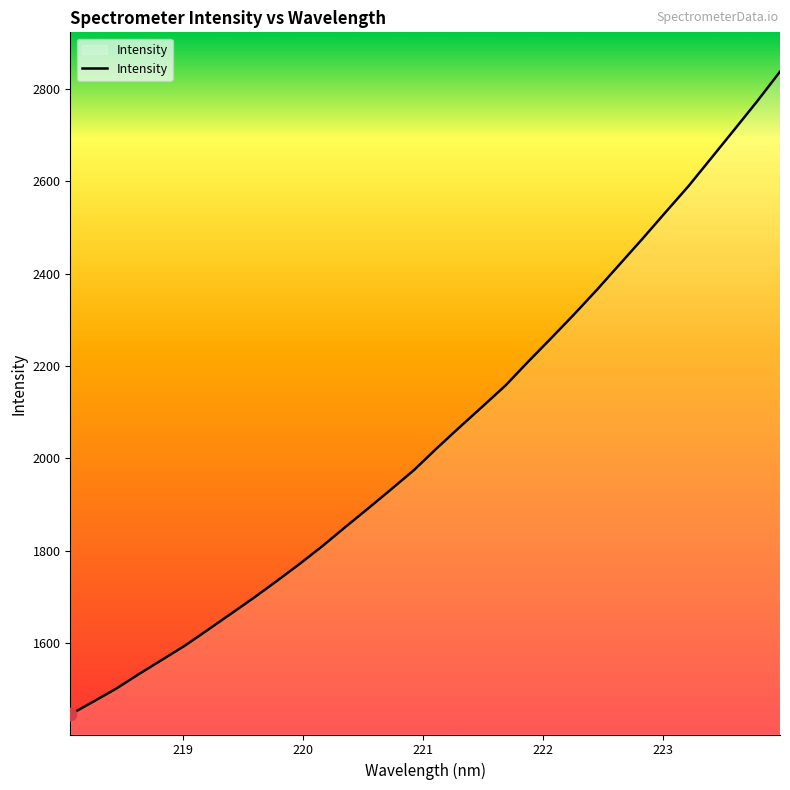

What is the difference between the maximum and minimum values?

1392.8